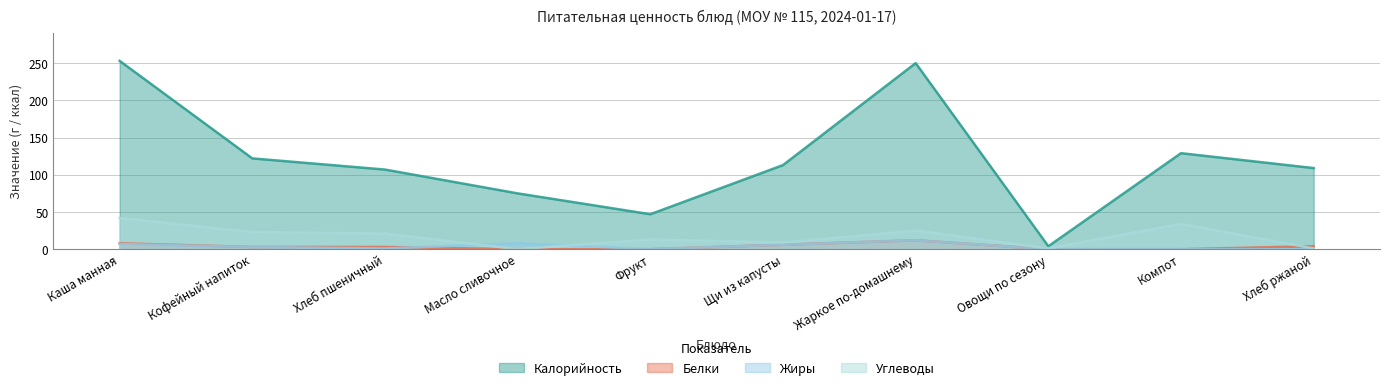

What is the approximate value of Калорийность at Хлеб пшеничный, to the nearest 10?

110